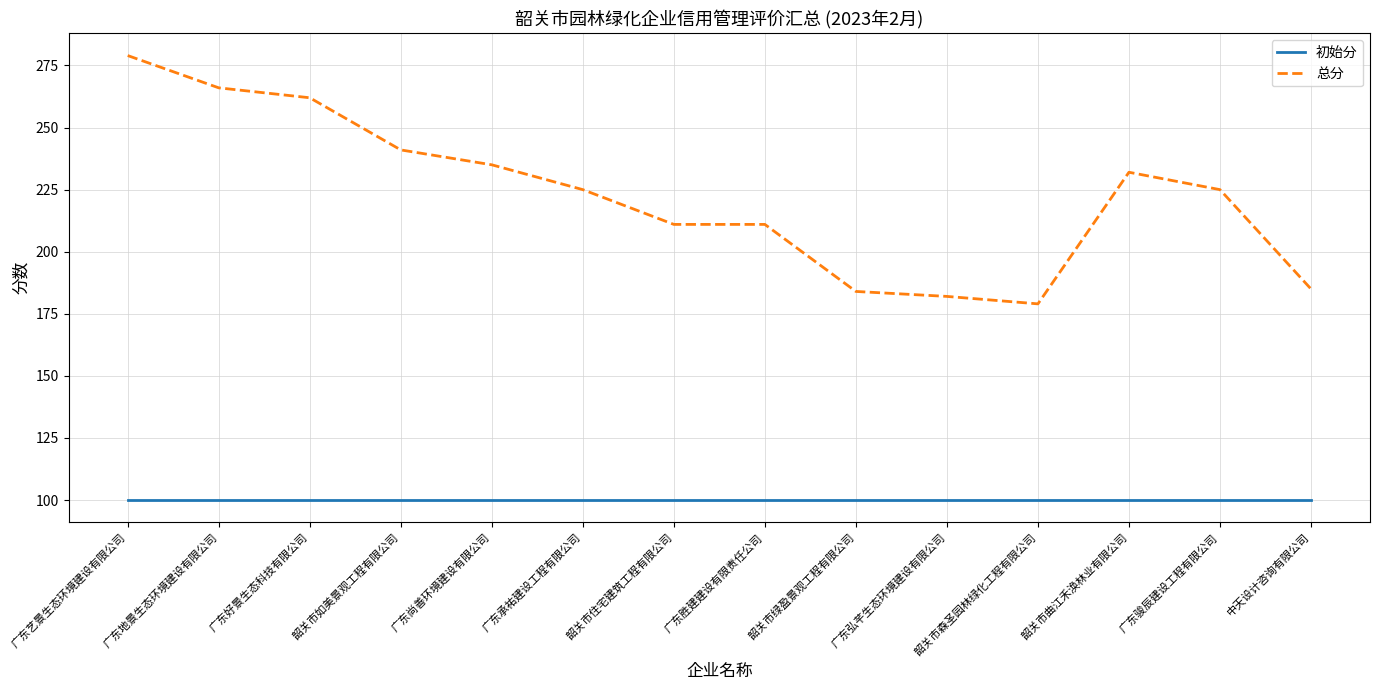

Rank the series at 韶关市森圣园林绿化工程有限公司 from highest to lowest value.

总分, 初始分